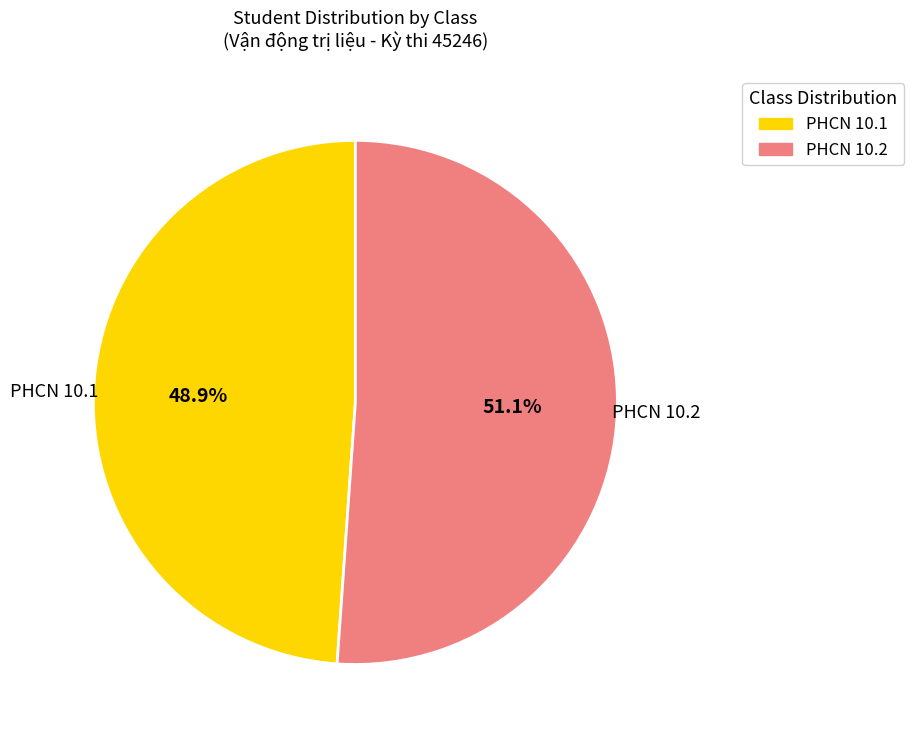

How many segments does this pie chart have?

2